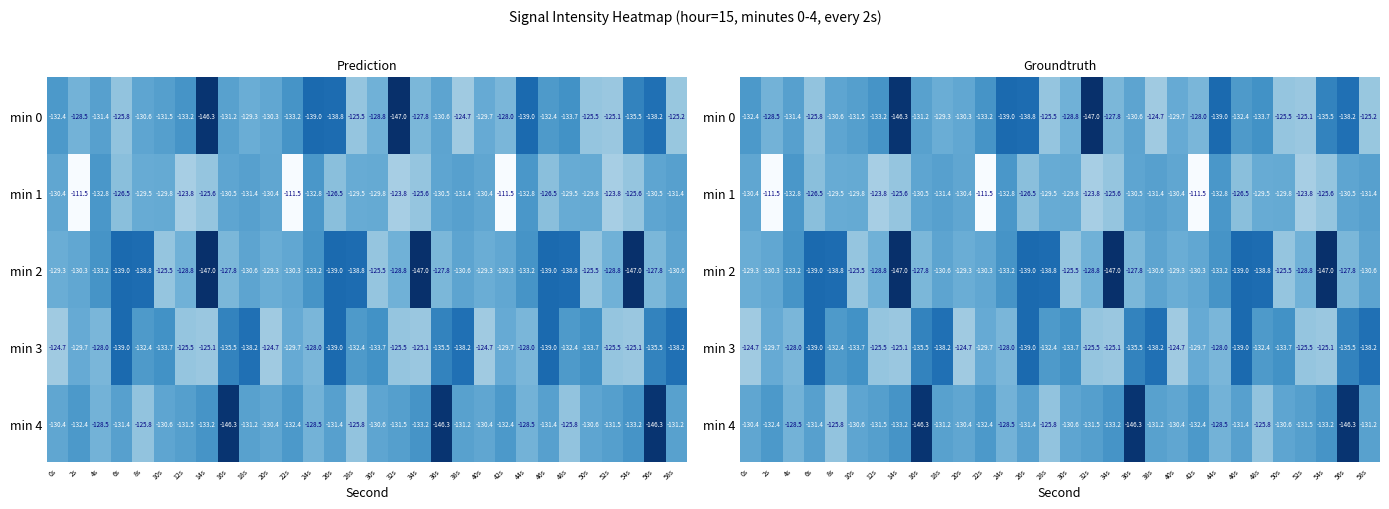

What is the total value across all series at 54s?

-666.3